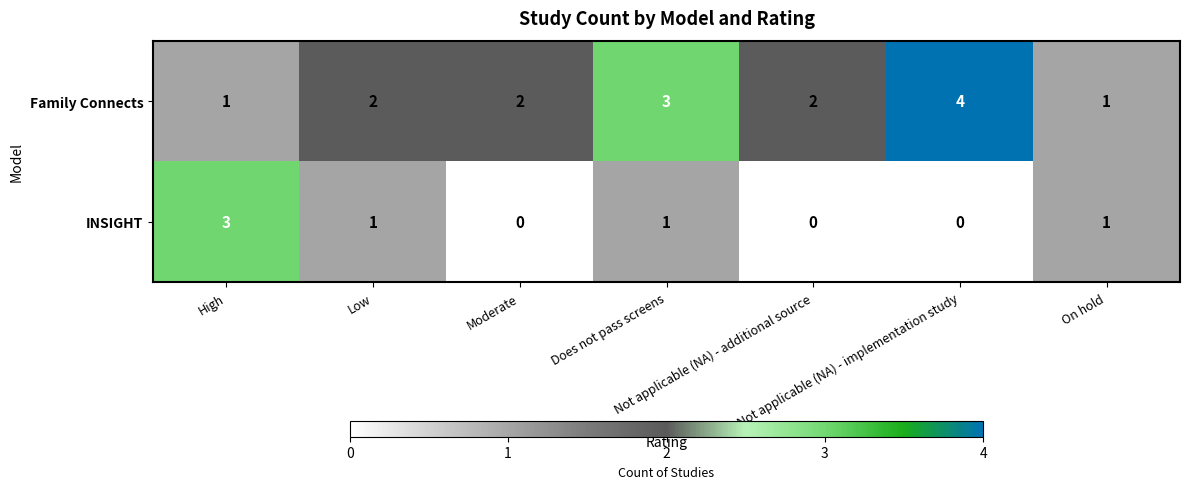

What is the highest value of the Family Connects series?

4